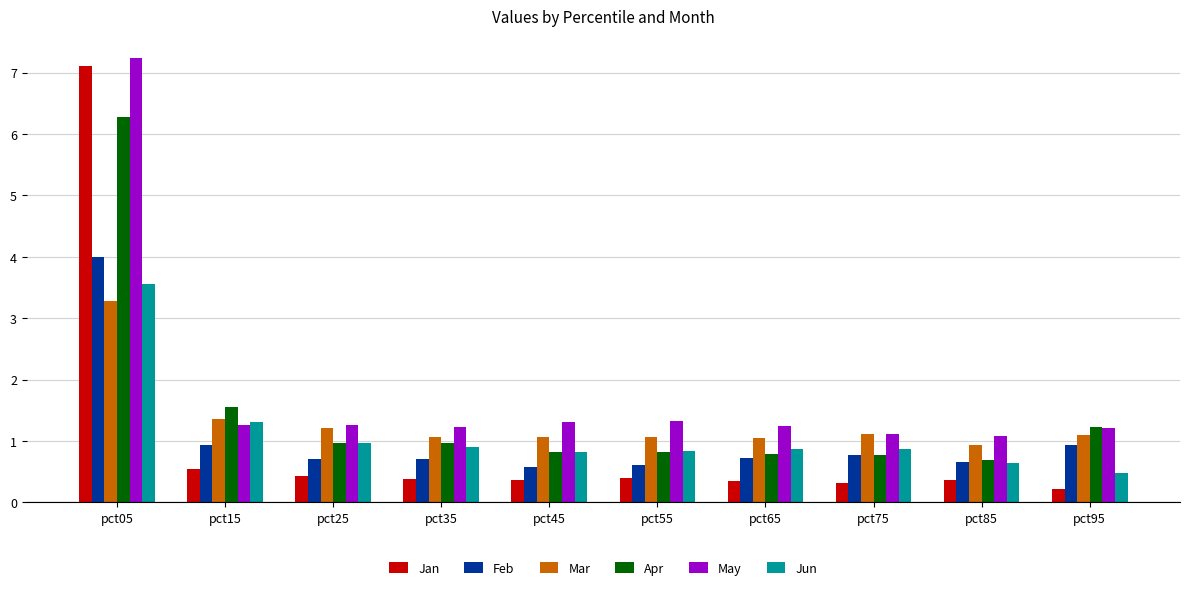

What is the difference between the highest and lowest values at pct05?

3.9